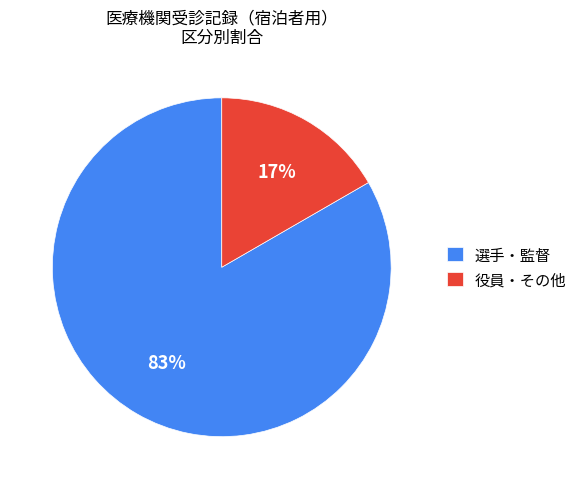

True or false: 役員・その他 accounts for 23% of the total.

False